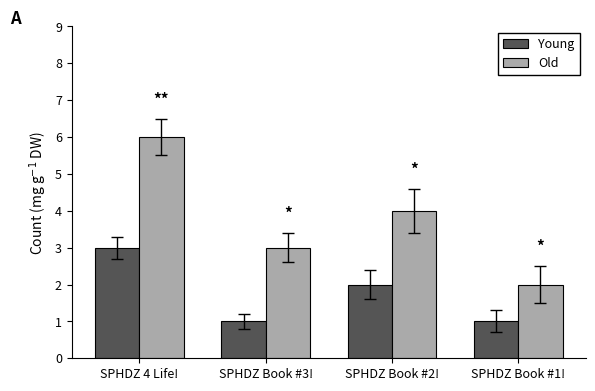

Read the Old value at SPHDZ Book #1!.

2